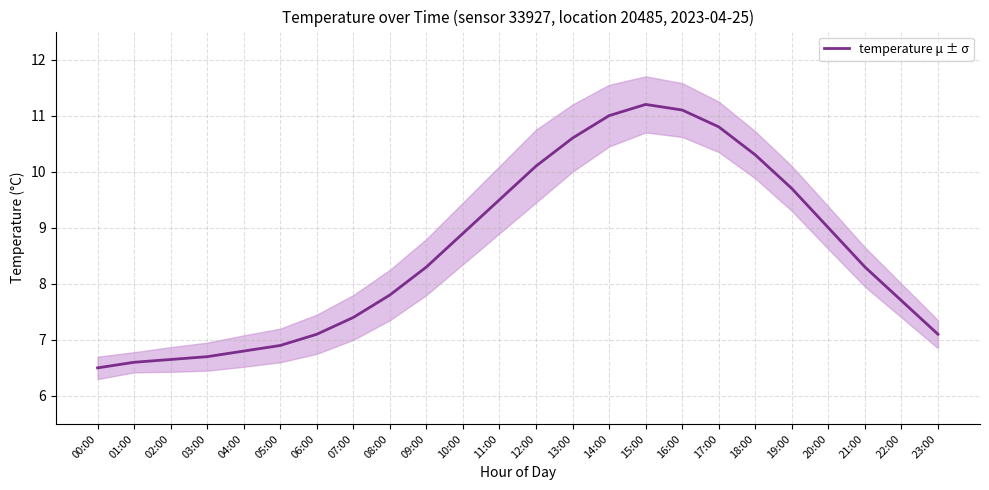

What is the value of the 21st point from the left?

9.0